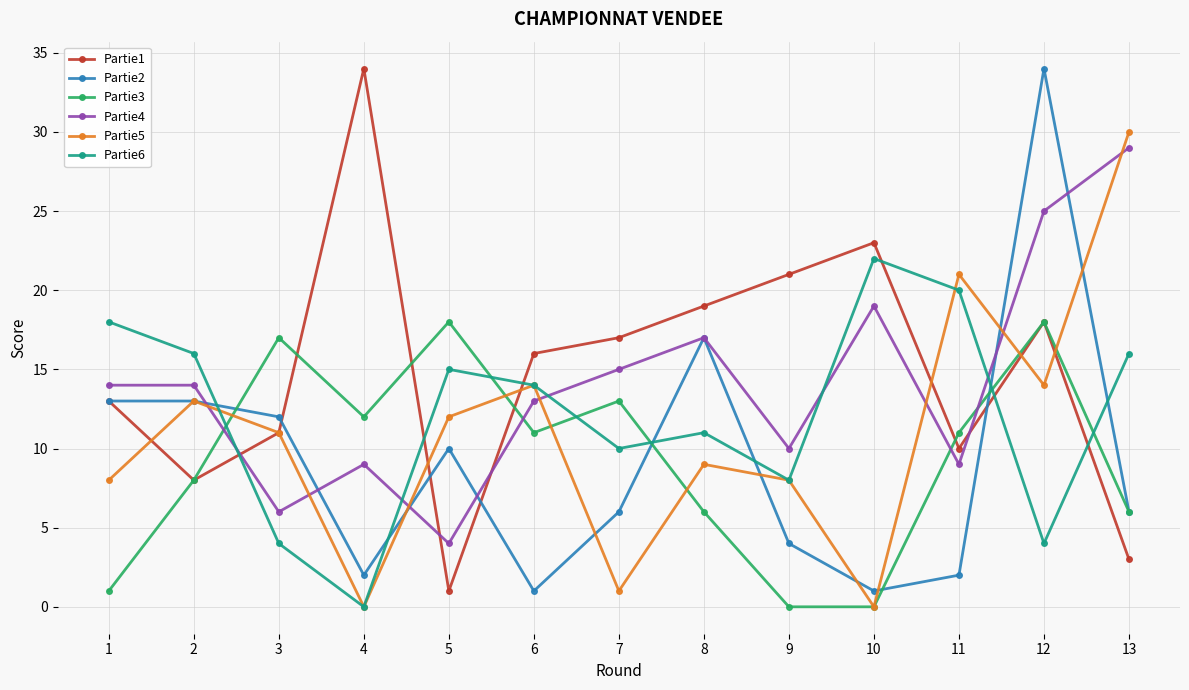

Which series has the largest total across all categories?

Partie1